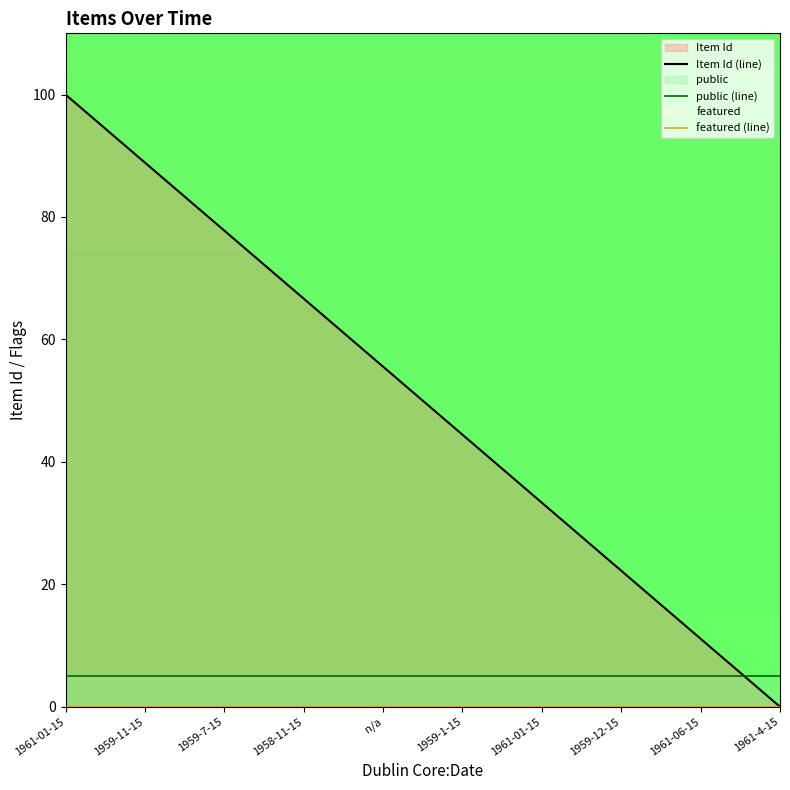

Which series ends up on top after the final intersection of public (line) and Item Id (line)?

public (line)